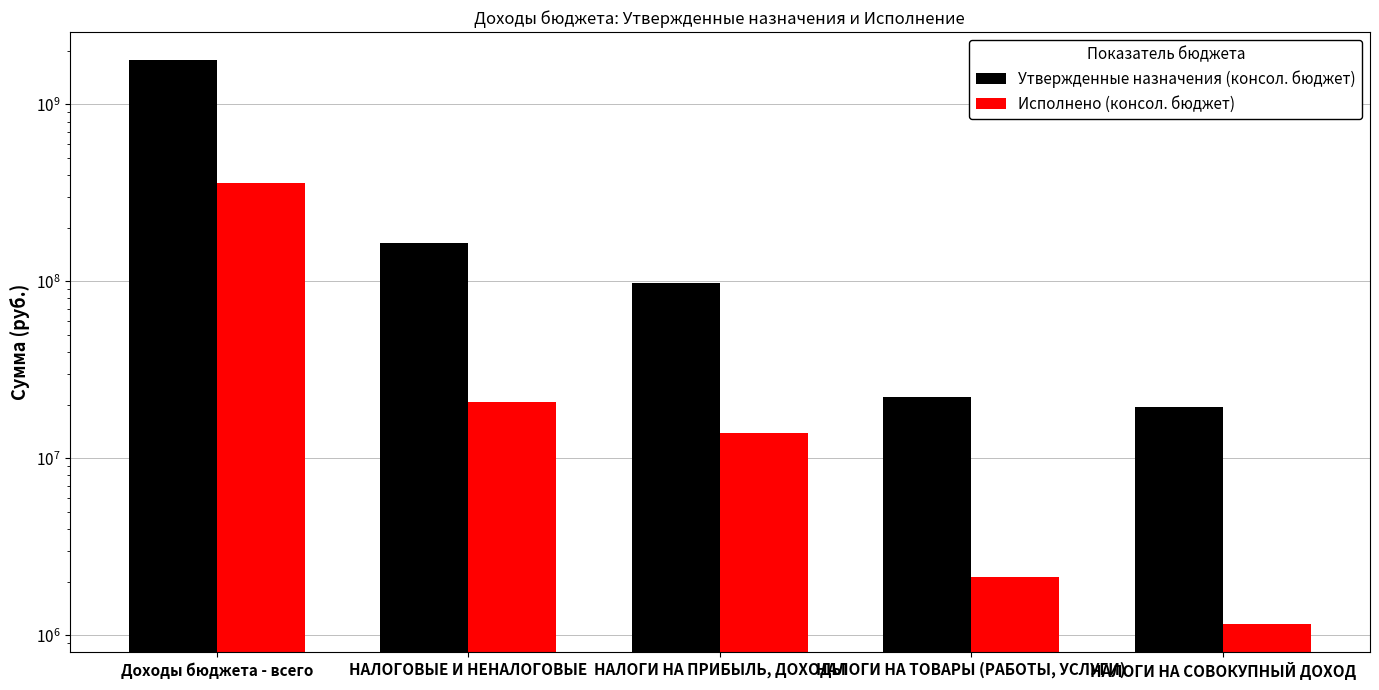

What is the difference between the highest and lowest values at НАЛОГИ НА СОВОКУПНЫЙ ДОХОД?

18284837.8